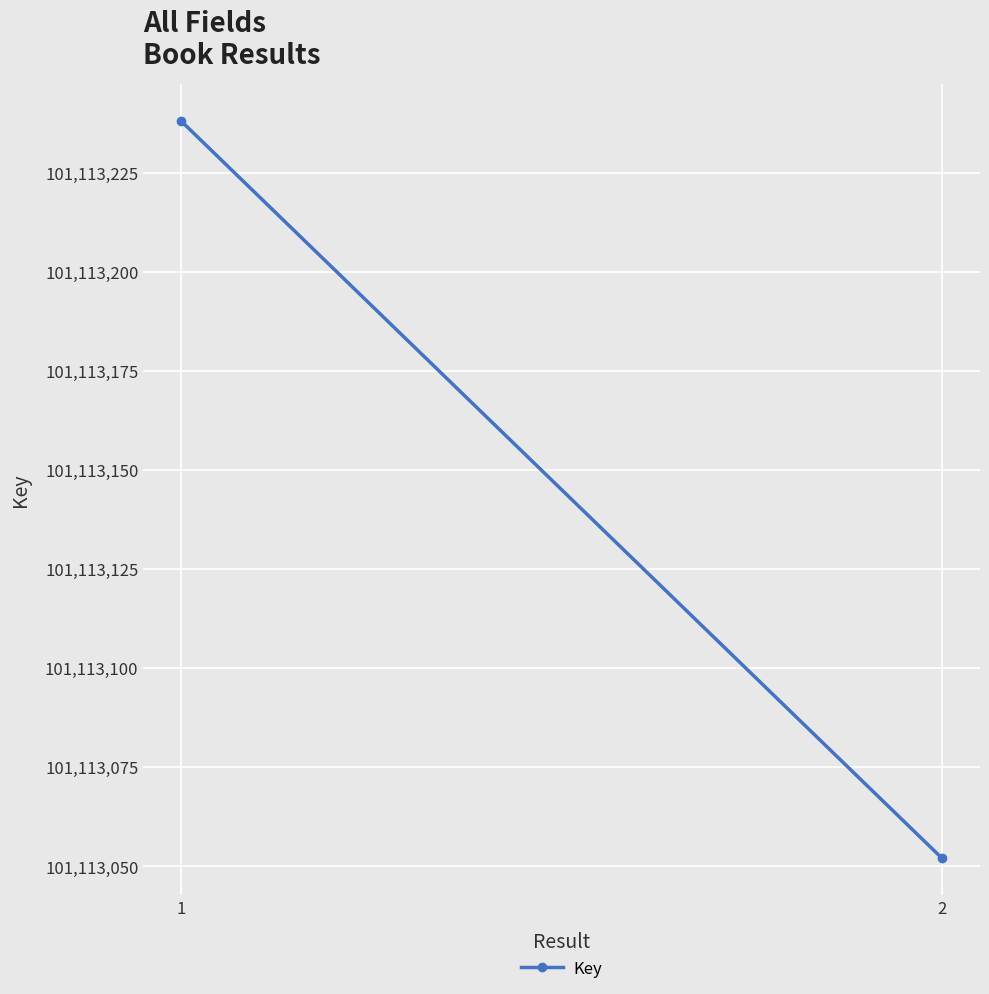

How many values are between 101113052 and 101113238?

2